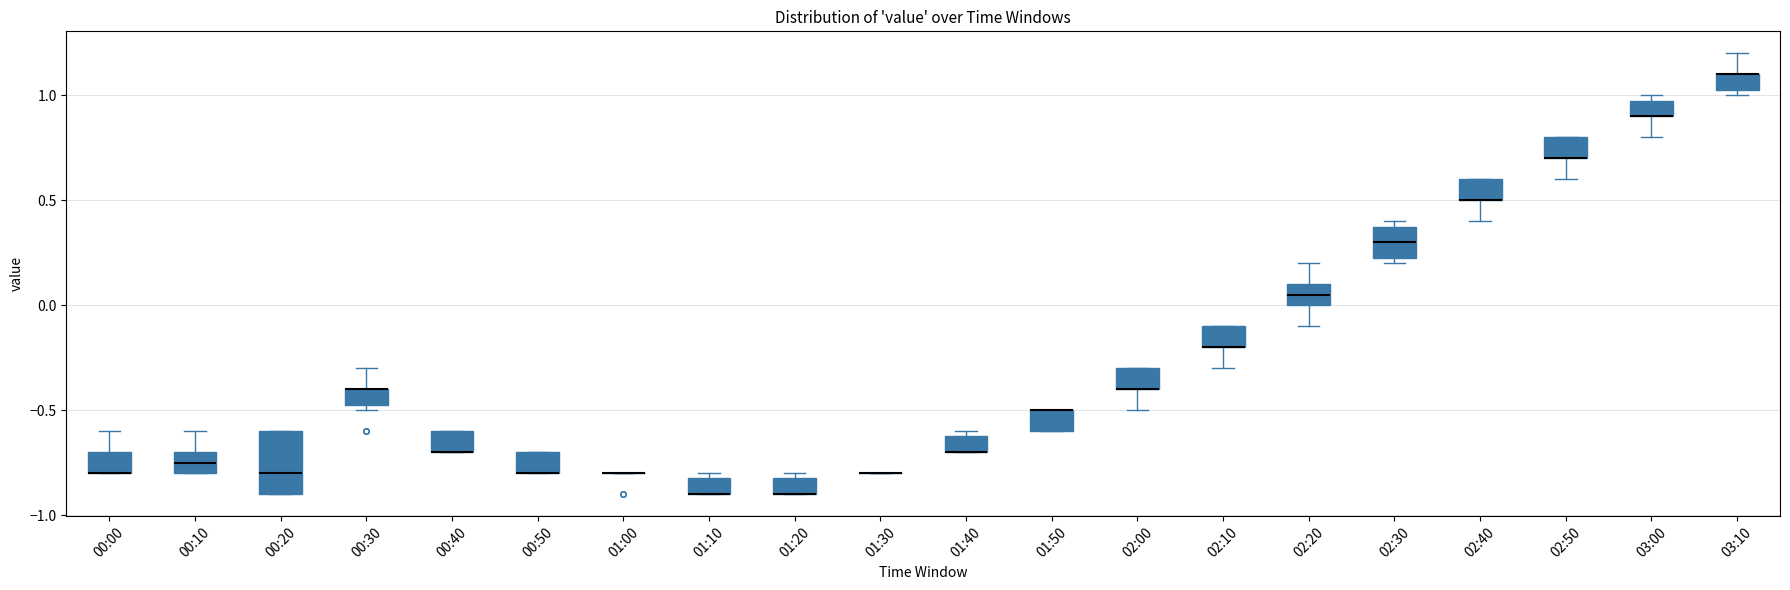

Where is the upper edge of the box for 00:50 on the y-axis? The values are not printed on the chart, so give them approximately, as read against the axis.

-0.70